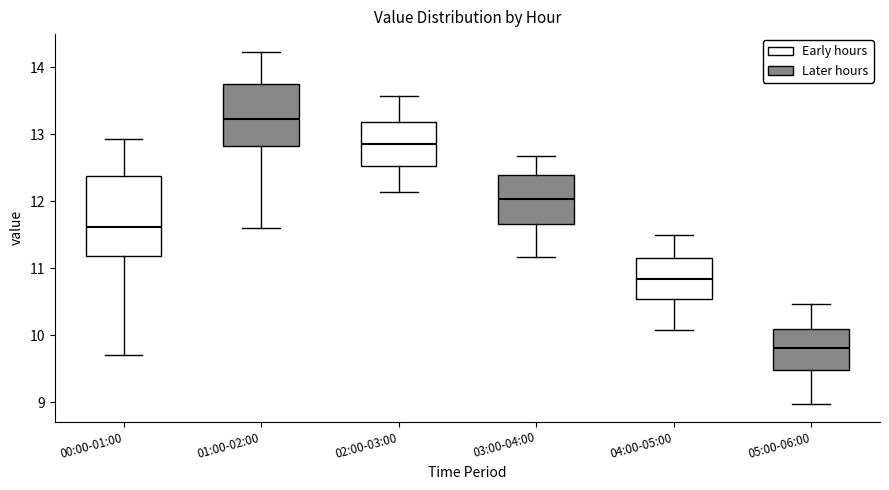

Which box's median line is the lowest?

05:00-06:00